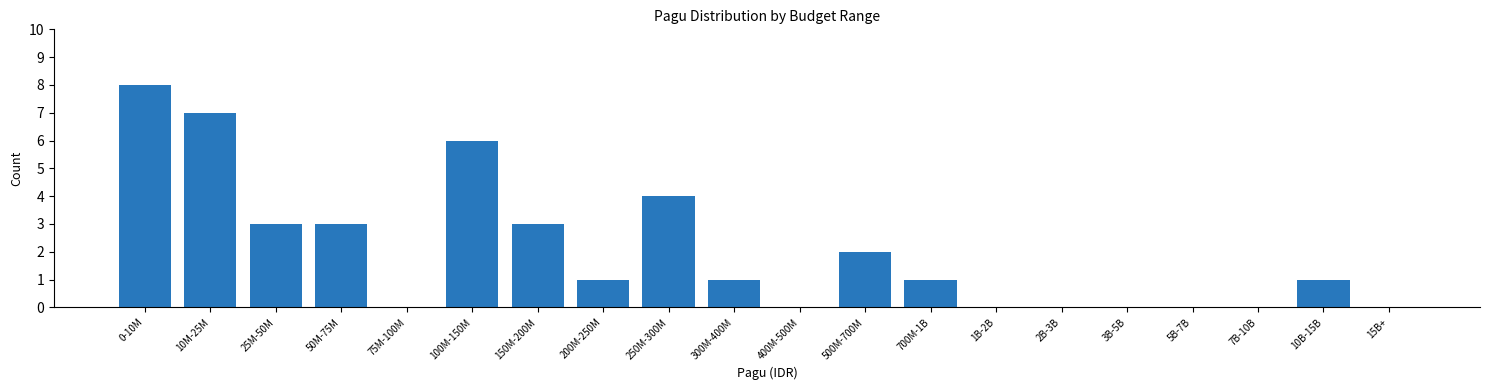

Reading right to left, transcribe all the data shown in this chart.

15B+=0	10B-15B=1	7B-10B=0	5B-7B=0	3B-5B=0	2B-3B=0	1B-2B=0	700M-1B=1	500M-700M=2	400M-500M=0	300M-400M=1	250M-300M=4	200M-250M=1	150M-200M=3	100M-150M=6	75M-100M=0	50M-75M=3	25M-50M=3	10M-25M=7	0-10M=8